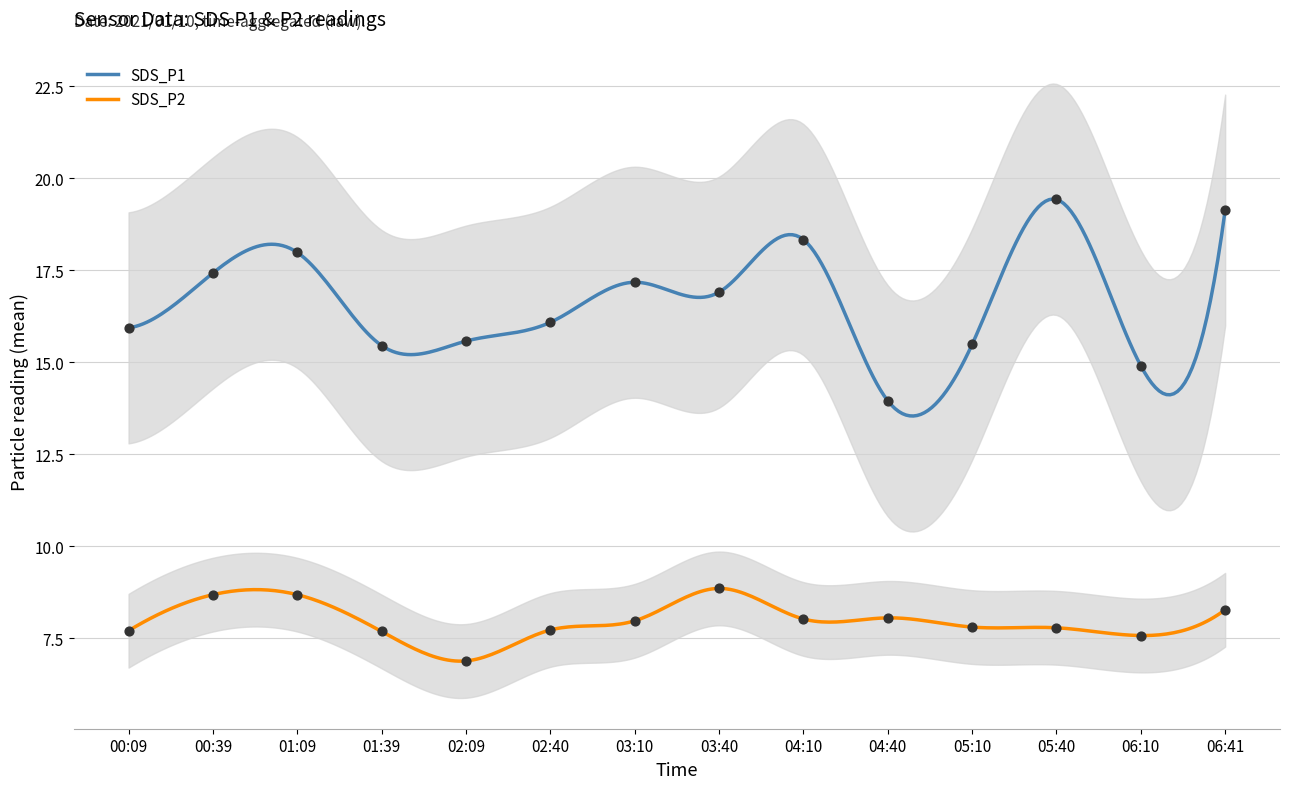

Which series reaches the maximum Y coordinate?

SDS_P1